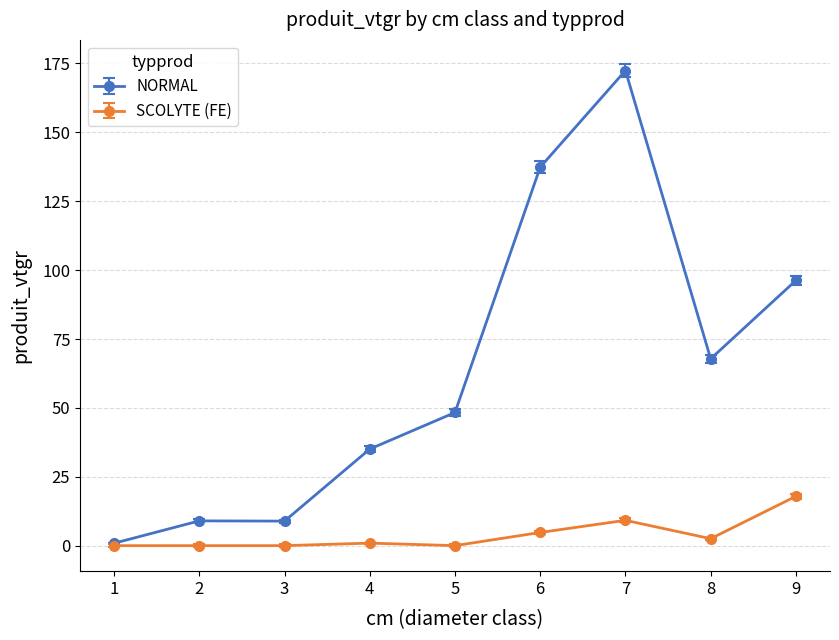

Which series has the largest total across all categories?

NORMAL